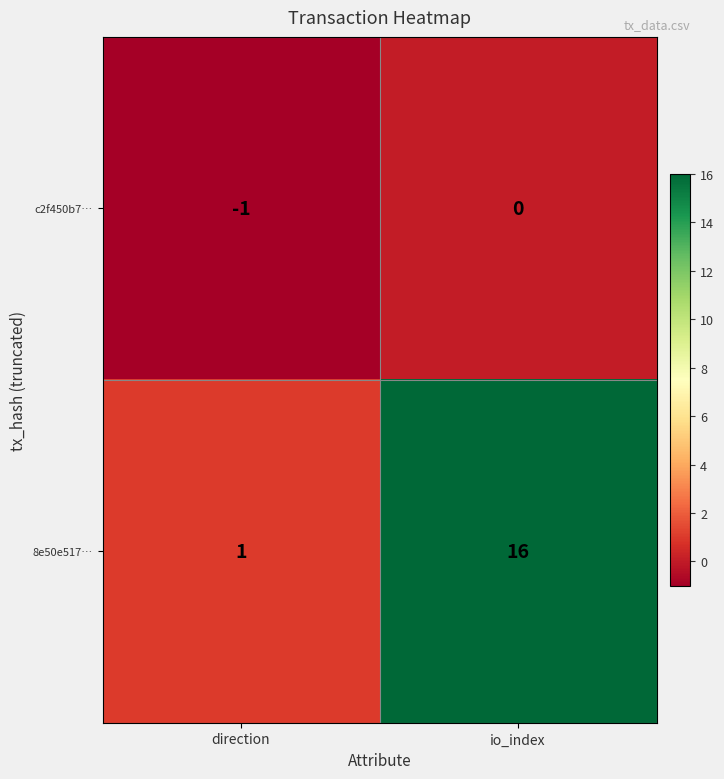

At which category is the sum across all series the highest?

io_index